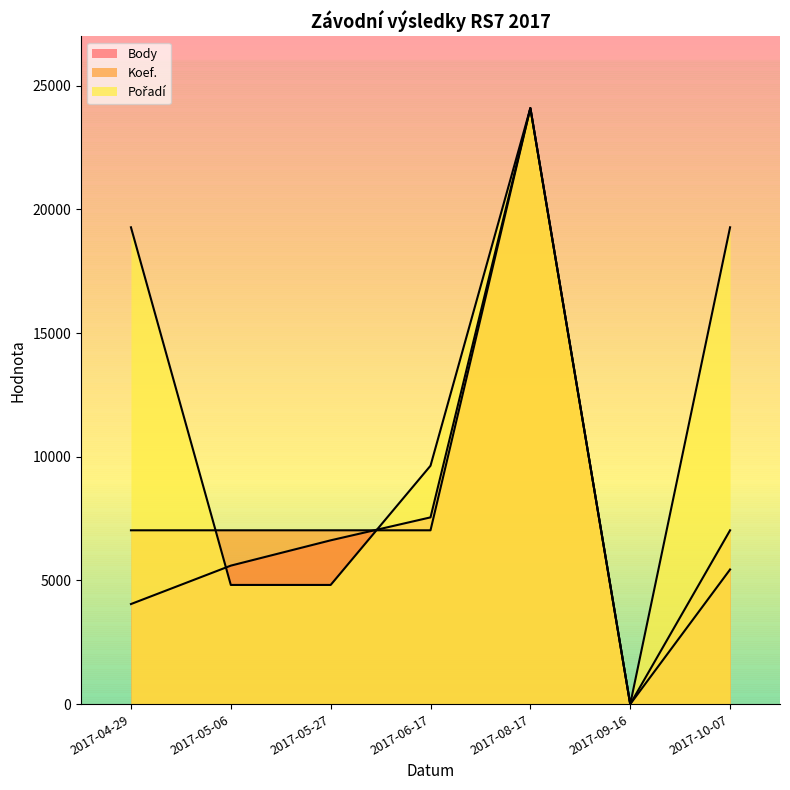

Is it true that Body equals 4047.0 at 2017-04-29?

True